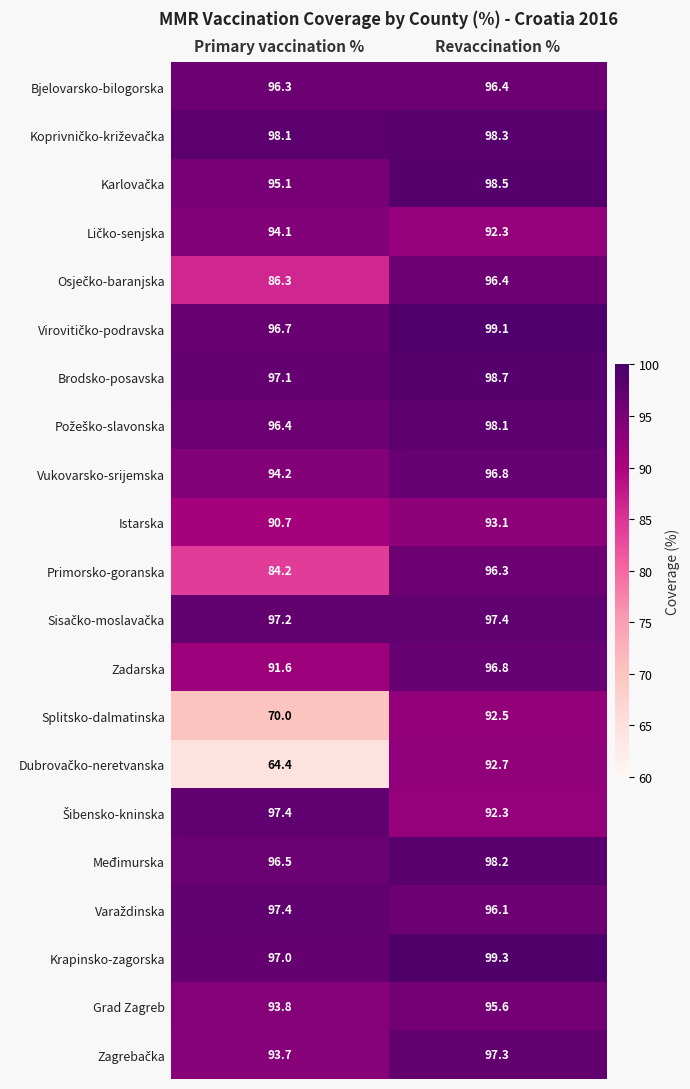

What is the sum of all Zadarska values?

188.4